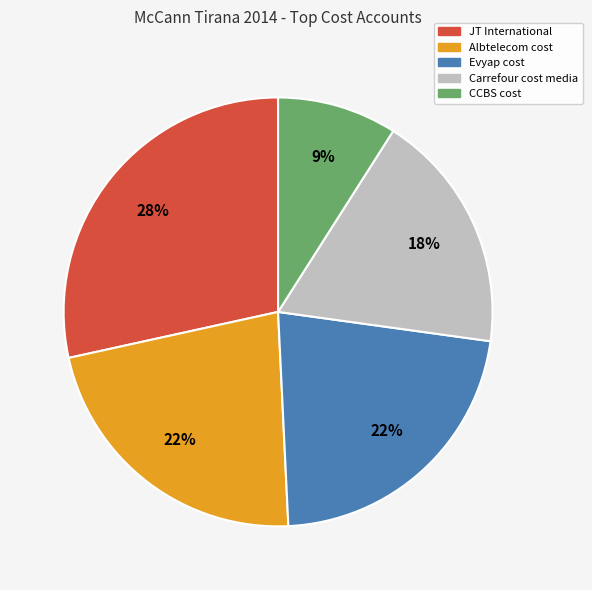

Which has a higher value, Carrefour cost media or CCBS cost?

Carrefour cost media